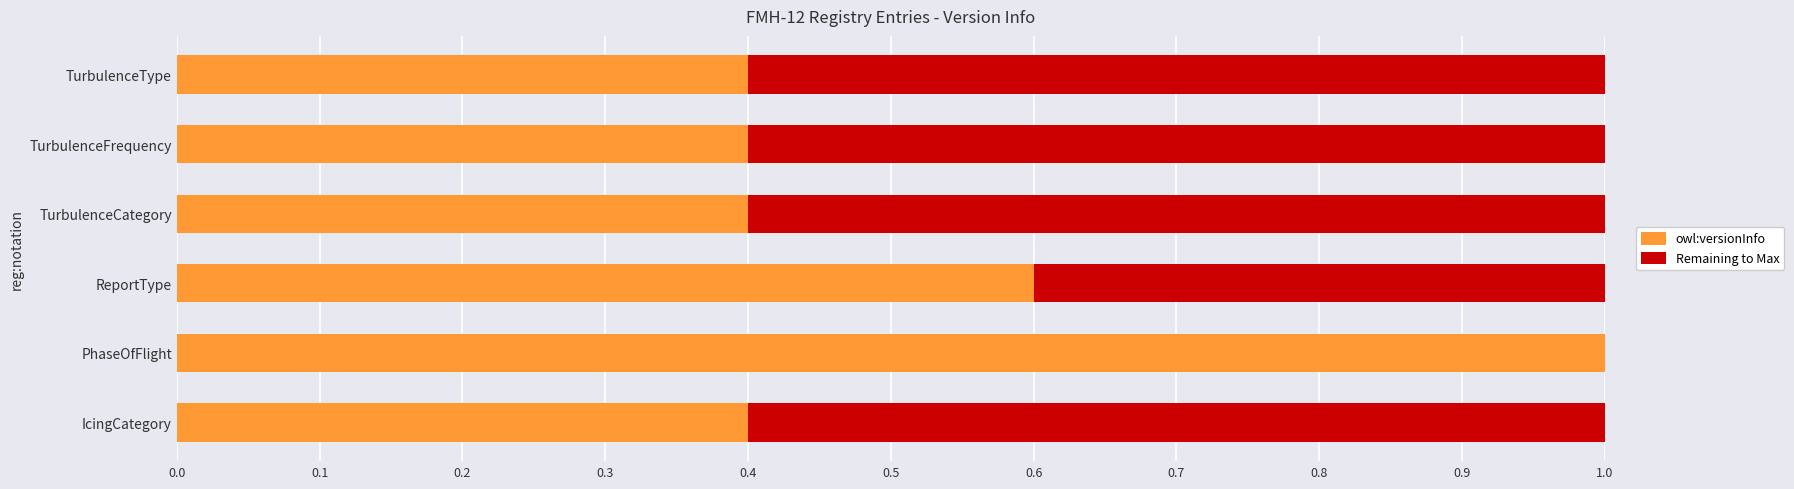

Which category has the highest value in the owl:versionInfo series?

PhaseOfFlight